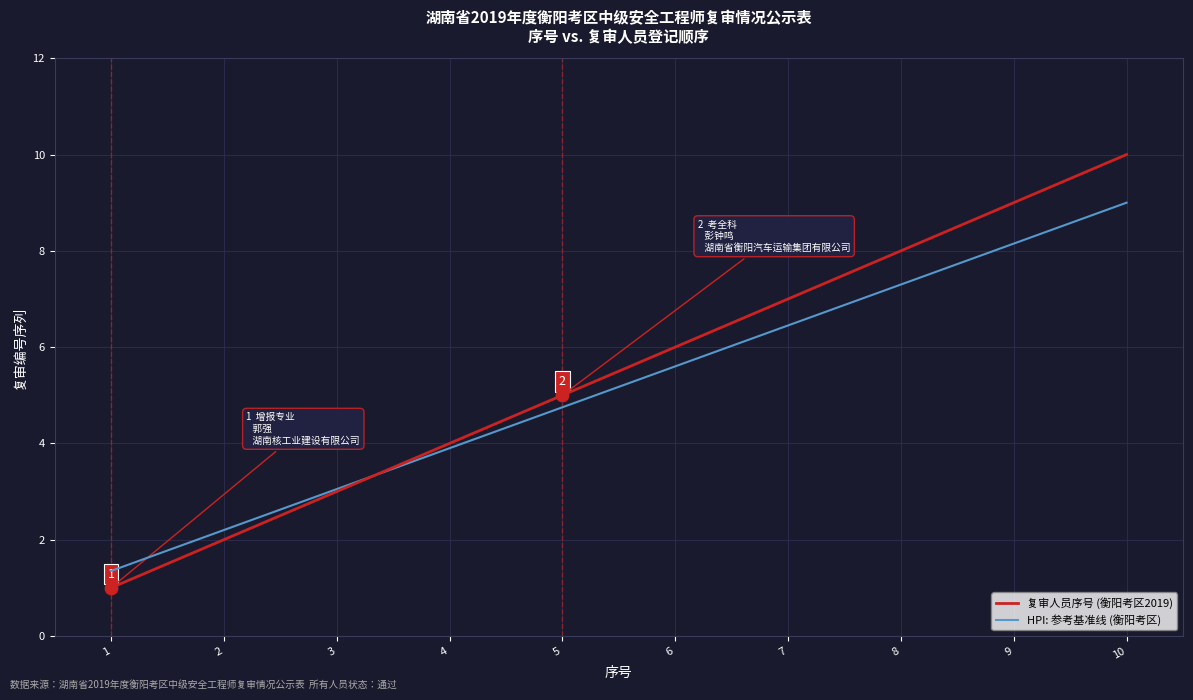

What is the total value across all series at 6?

11.6